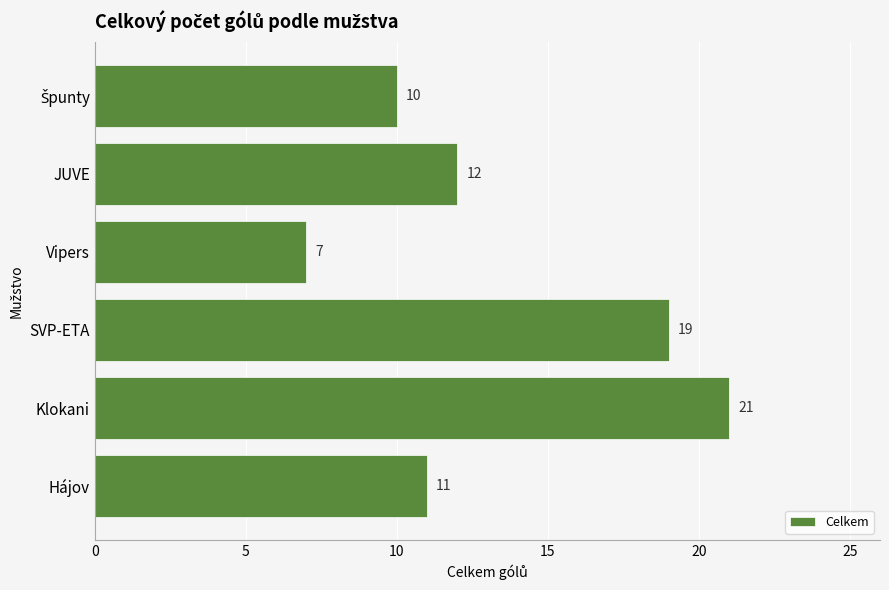

What is the change in value from Vipers to JUVE?

+5